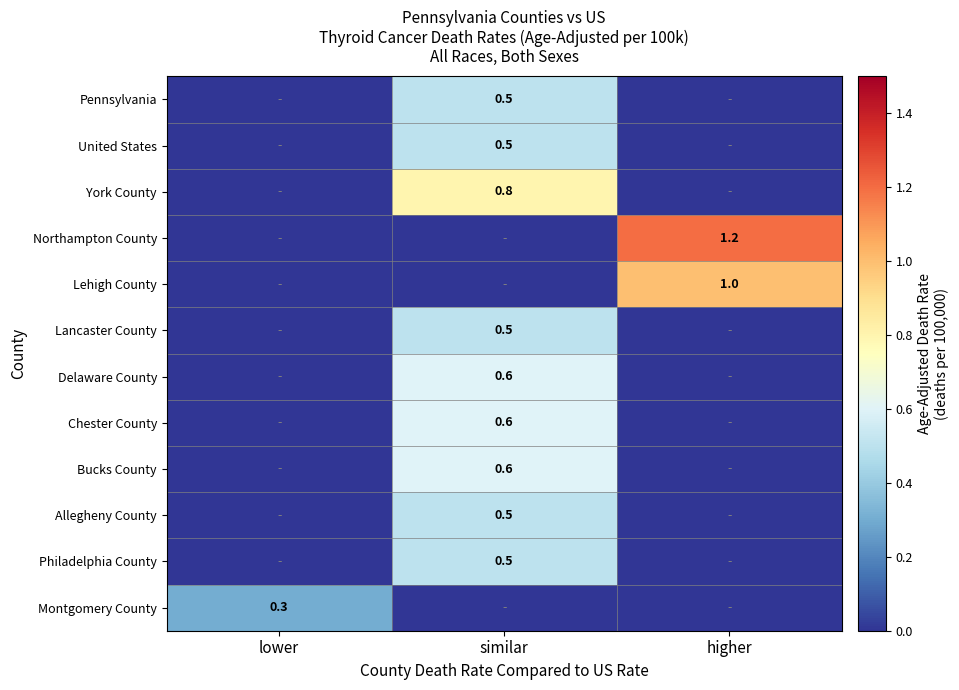

The value of Bucks County at similar is 0.6. True or false?

True